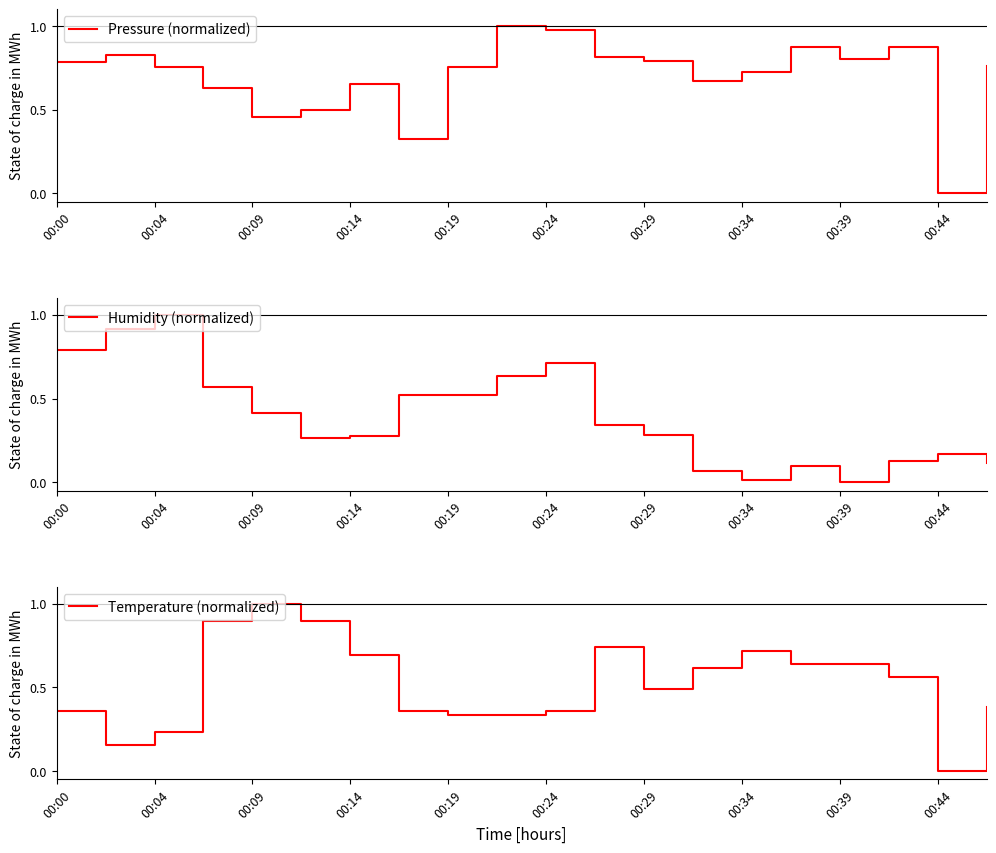

Which series has the largest range (max minus min)?

Pressure (normalized)